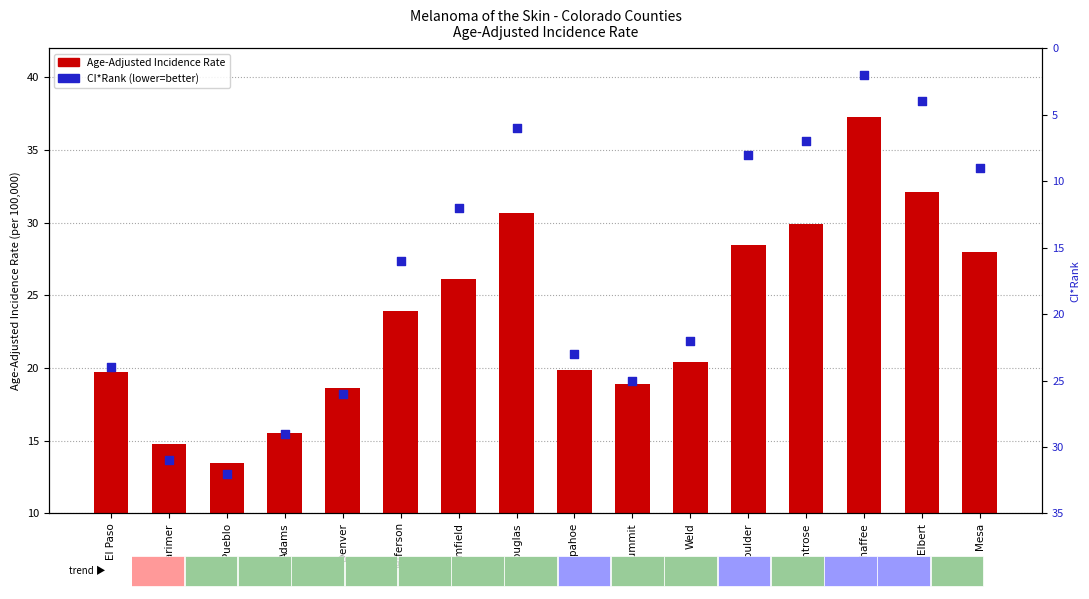

Is the value of Age-Adjusted Incidence Rate at El Paso greater than the value of CI*Rank at Chaffee?

Yes